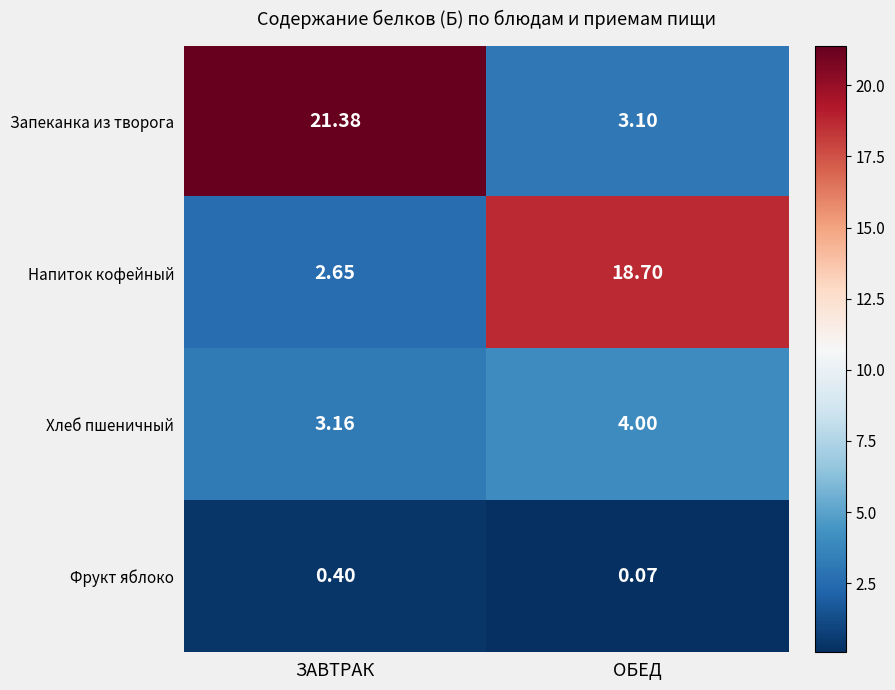

Which series has the largest range (max minus min)?

Запеканка из творога